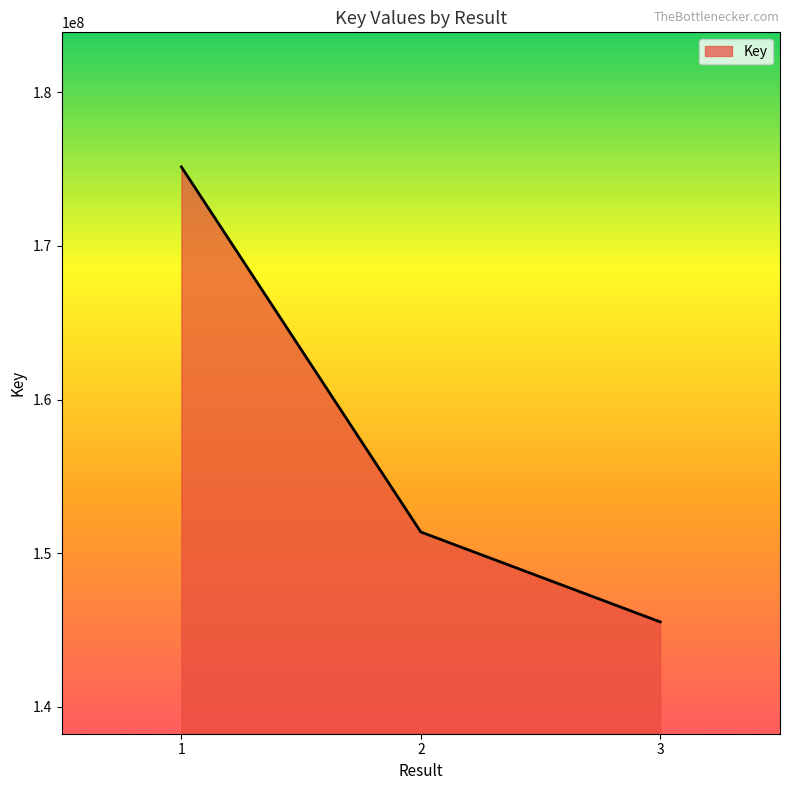

Where does the data first go above 151379253?

1